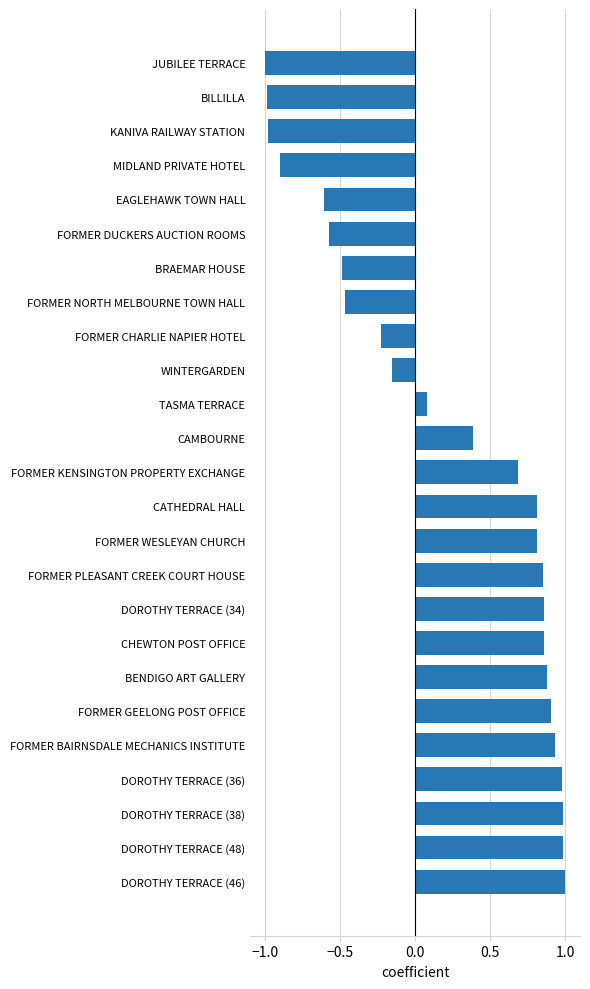

What is the sum of all values?

5.7